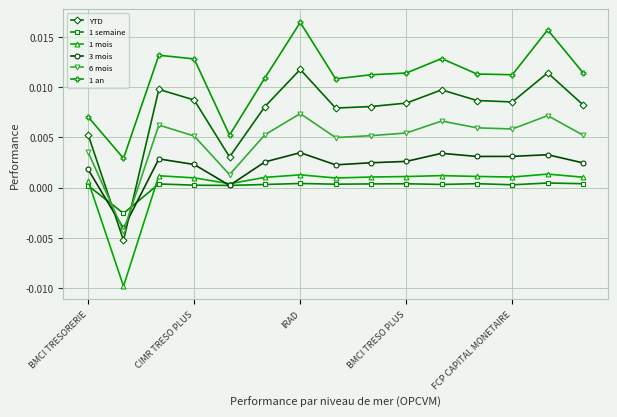

Which series has the largest range (max minus min)?

YTD